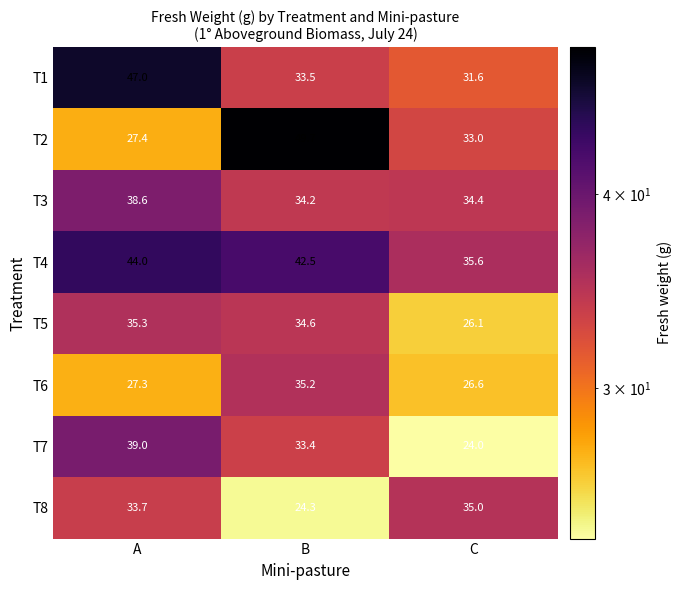

Reading right to left, extract all data points from this chart.

T1: 31.6	33.5	47.0
T2: 33.0	49.7	27.4
T3: 34.4	34.2	38.6
T4: 35.6	42.5	44.0
T5: 26.1	34.6	35.3
T6: 26.6	35.2	27.3
T7: 24.0	33.4	39.0
T8: 35.0	24.3	33.7